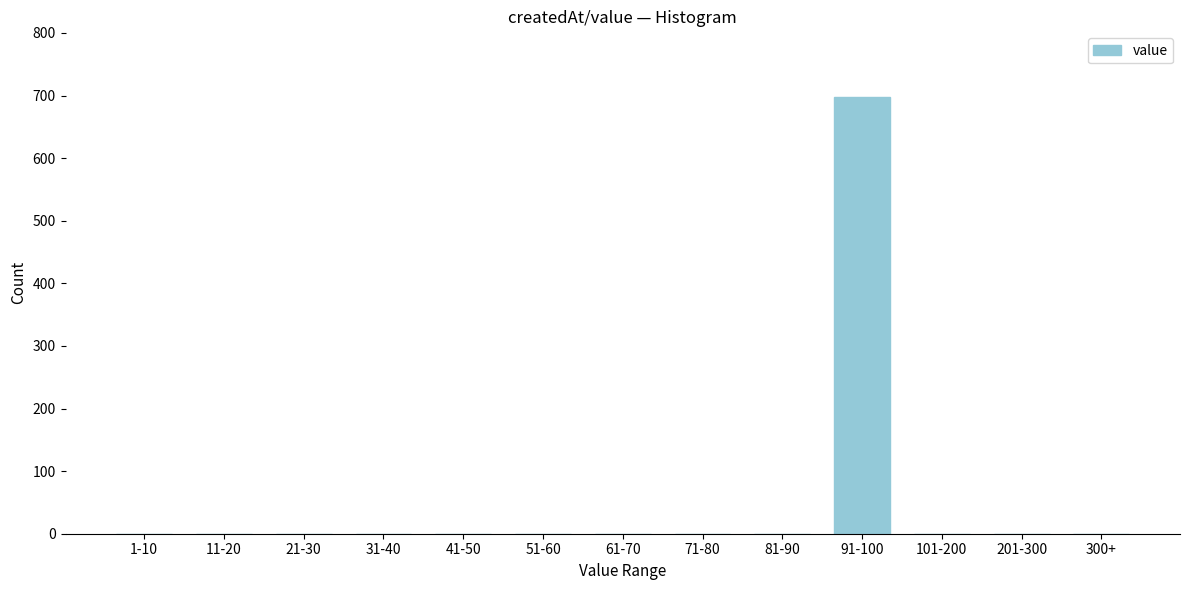

Reading left to right, what are all the values shown in this chart?

1-10=0	11-20=0	21-30=0	31-40=0	41-50=0	51-60=0	61-70=0	71-80=0	81-90=0	91-100=697	101-200=0	201-300=0	300+=0